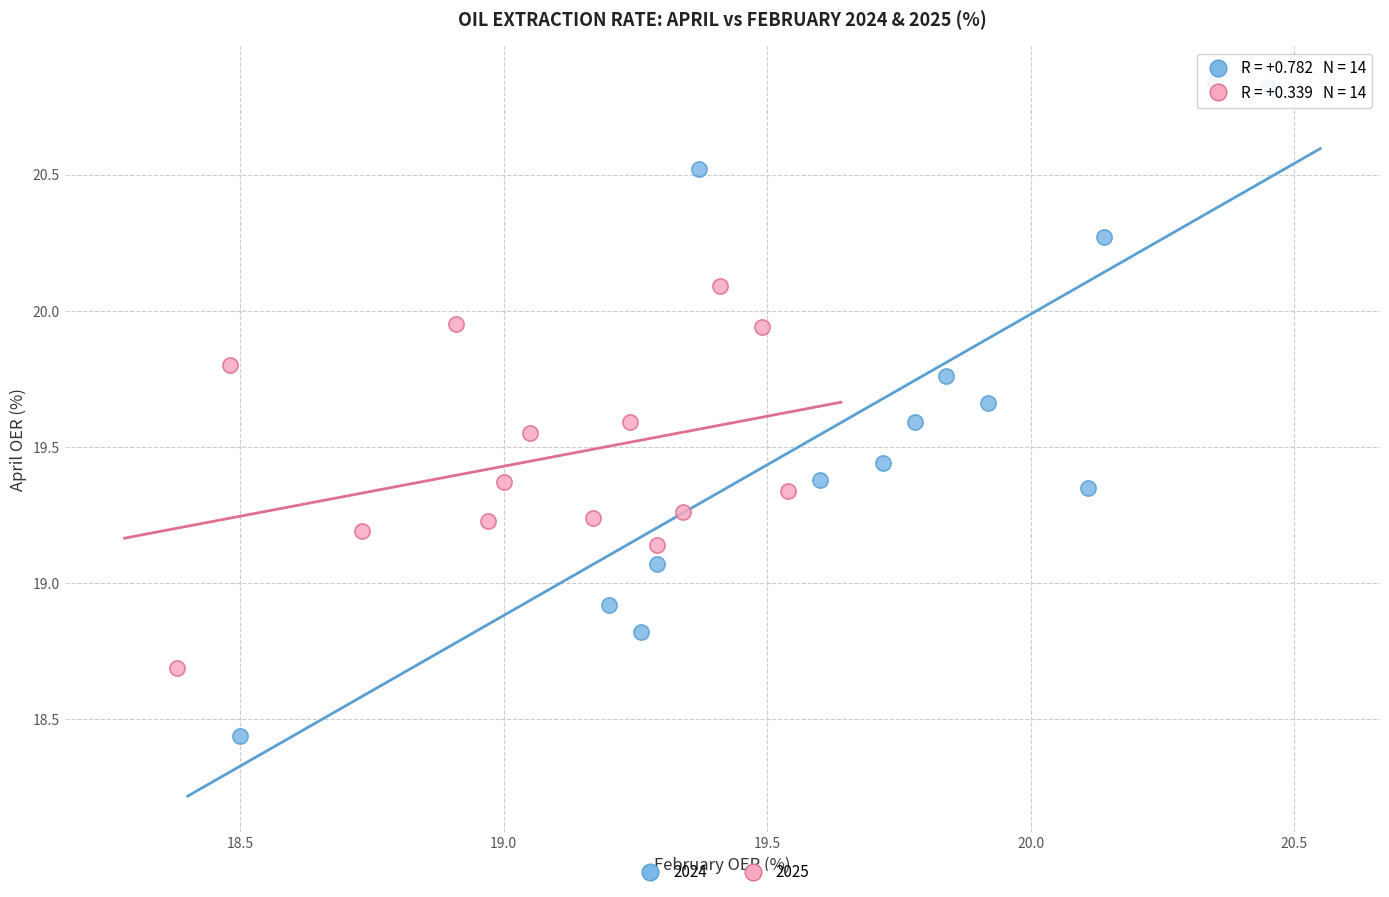

Which series contains the lowest Y value?

2024